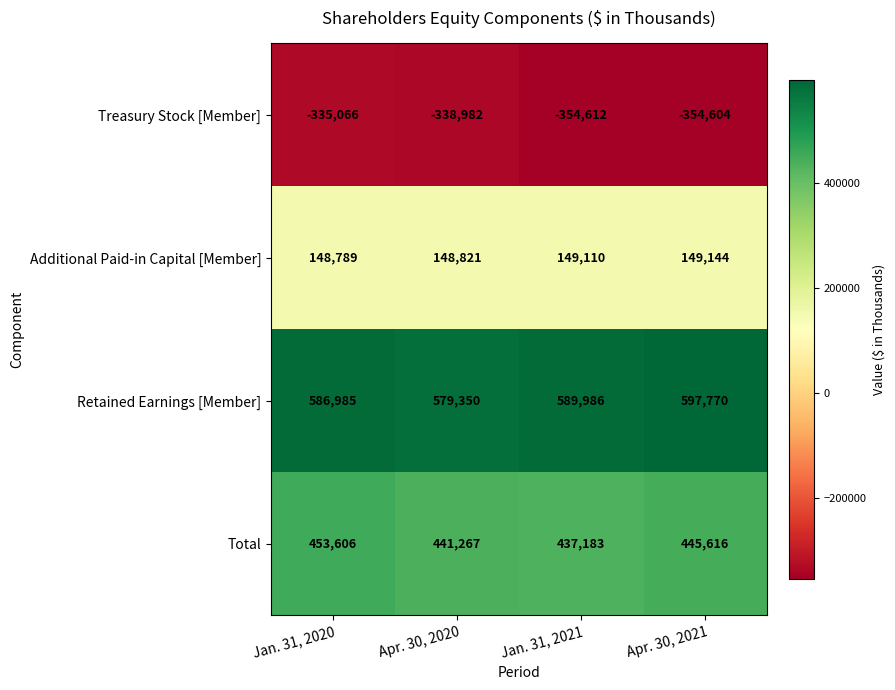

Rank the series at Apr. 30, 2020 from highest to lowest value.

Retained Earnings [Member], Total, Additional Paid-in Capital [Member], Treasury Stock [Member]